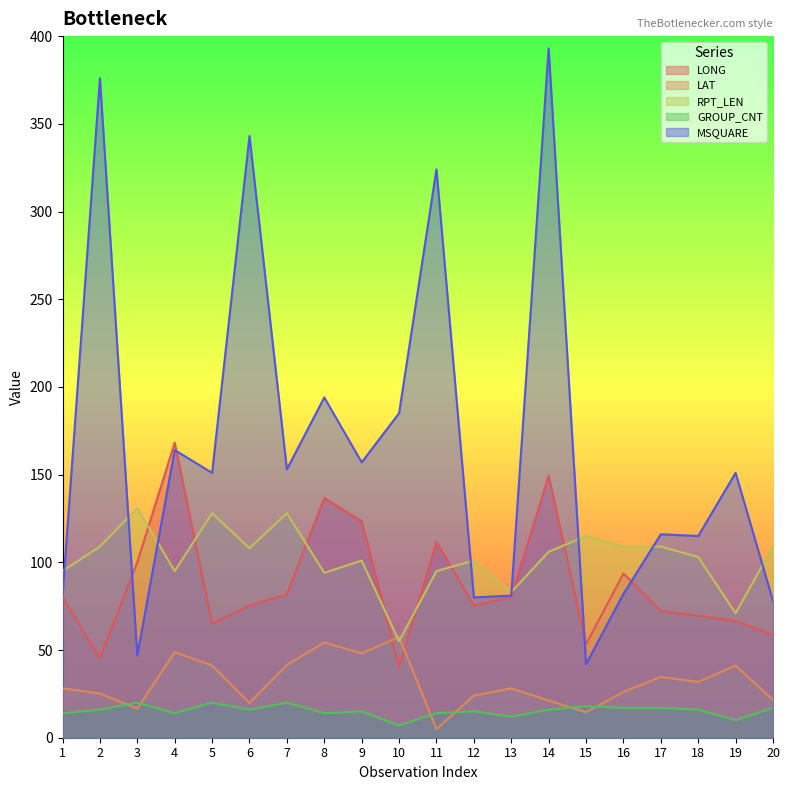

What is the value of the LAT point at the 17th from the left?

34.7